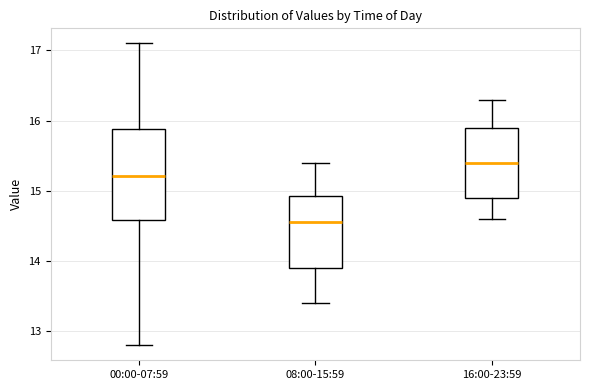

Which box is the tallest, from its lower edge to its upper edge?

00:00-07:59